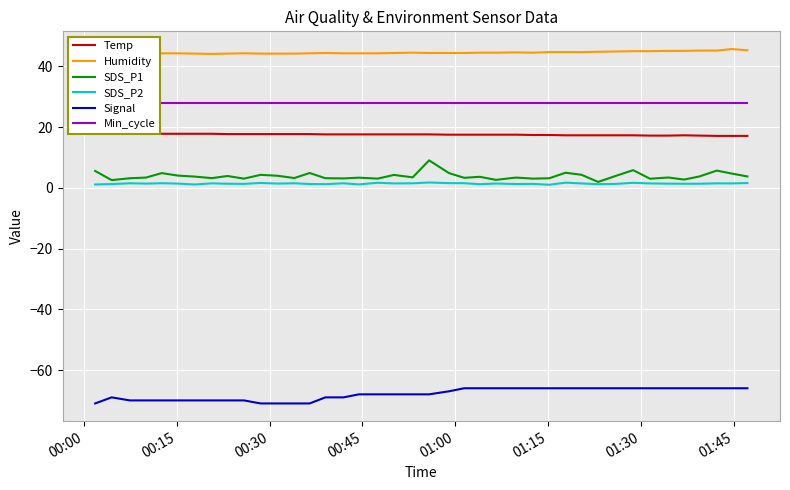

What is the maximum value shown in the chart?

45.7